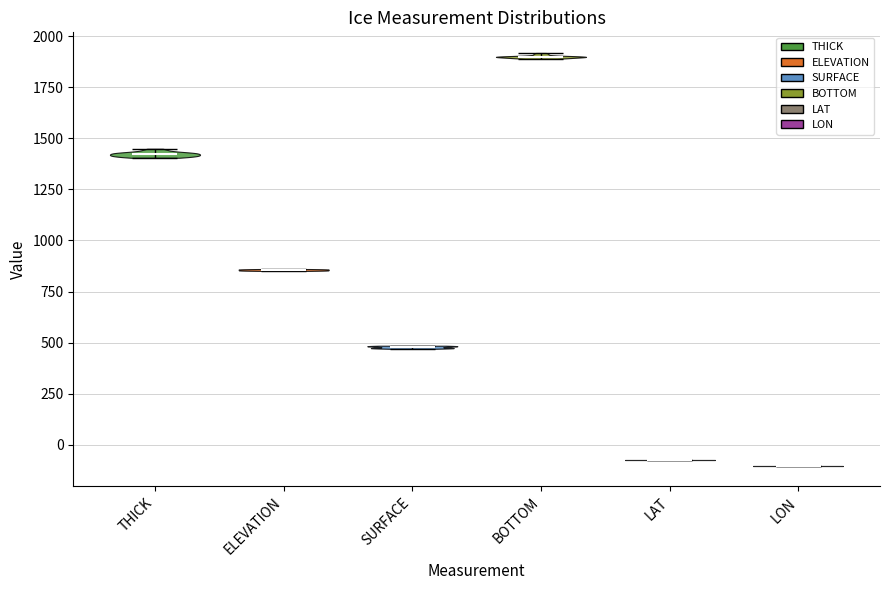

Reading left to right, read every violin against the y-axis: where its median line is, and the lowest and highest points it reaches. The values are not printed on the chart, so give them approximately, as read against the axis.

THICK: median line 1400, lowest point 1400, highest point 1450
ELEVATION: median line 850, lowest point 850, highest point 850
SURFACE: median line 500, lowest point 450, highest point 500
BOTTOM: median line 1900, lowest point 1900, highest point 1900
LAT: median line -100, lowest point -100, highest point -100
LON: median line -100, lowest point -100, highest point -100